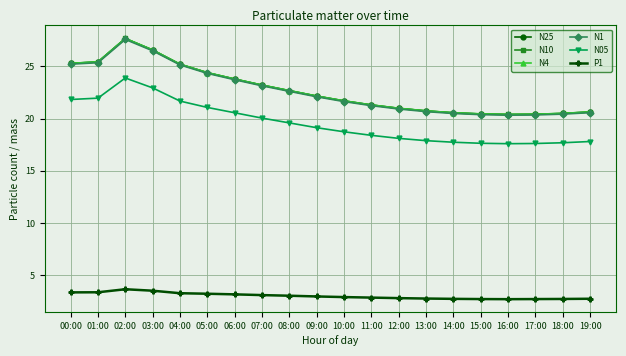

True or false: N4 and N1 intersect in this chart.

False